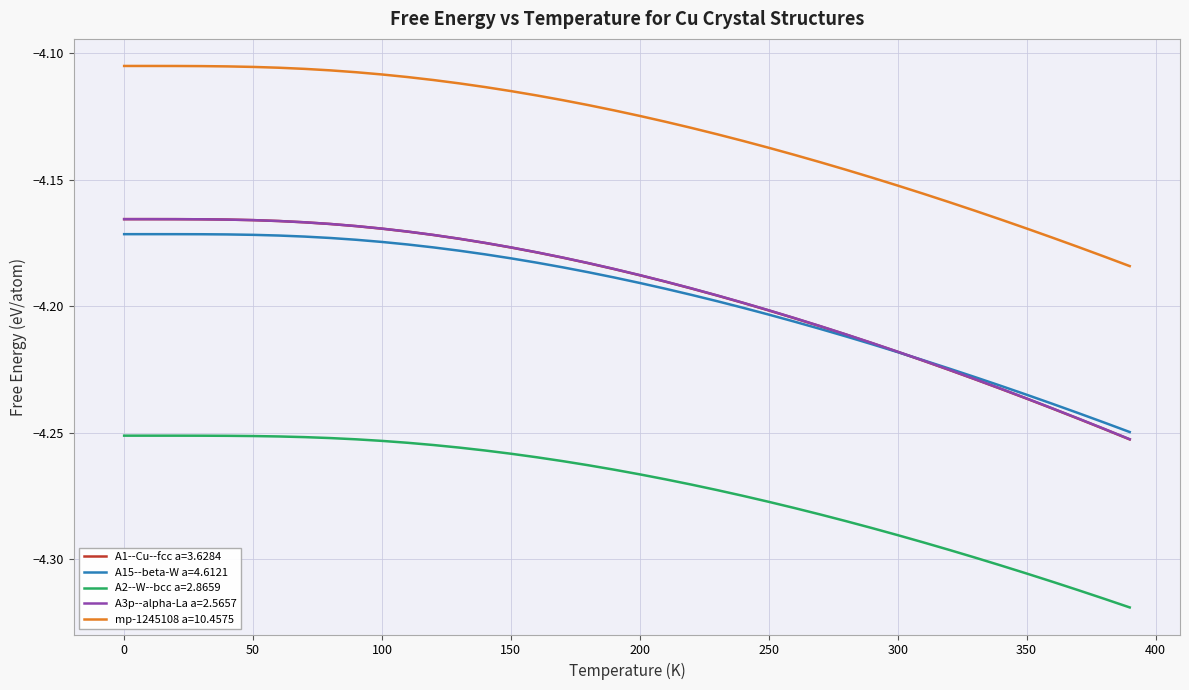

Which series has the widest spread of values?

A1--Cu--fcc a=3.6284